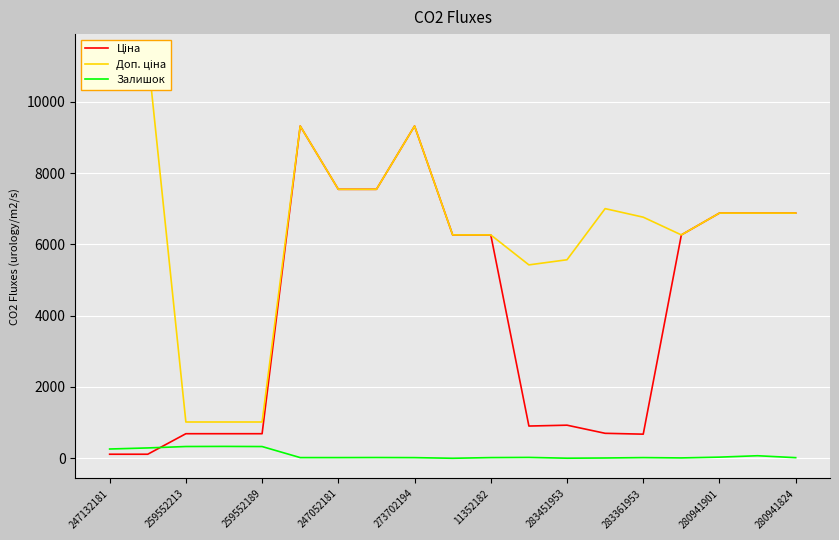

True or false: Ціна has a value of 6879.5 at 280941824.

True